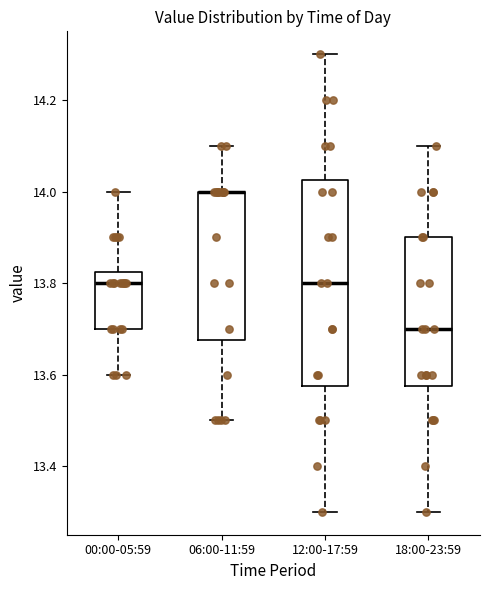

Which box is the tallest, from its lower edge to its upper edge?

12:00-17:59